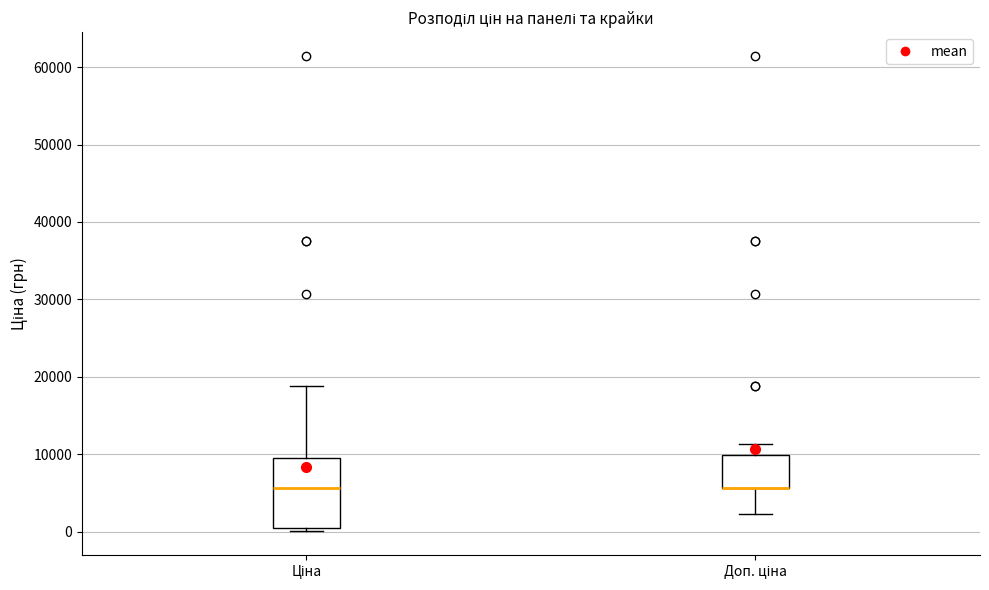

Reading left to right, transcribe this box plot: for each box, give where its median line is, the range the box spans, and where its two whiskers end, as read against the y-axis. The values are not printed on the chart, so give them approximately, as read against the axis.

Ціна: median 6000, box 0 to 9000, whiskers 0 (just below the box's lower edge) to 19000
Доп. ціна: median 6000 (drawn on the box's lower edge), box 6000 to 10000, whiskers 2000 to 11000